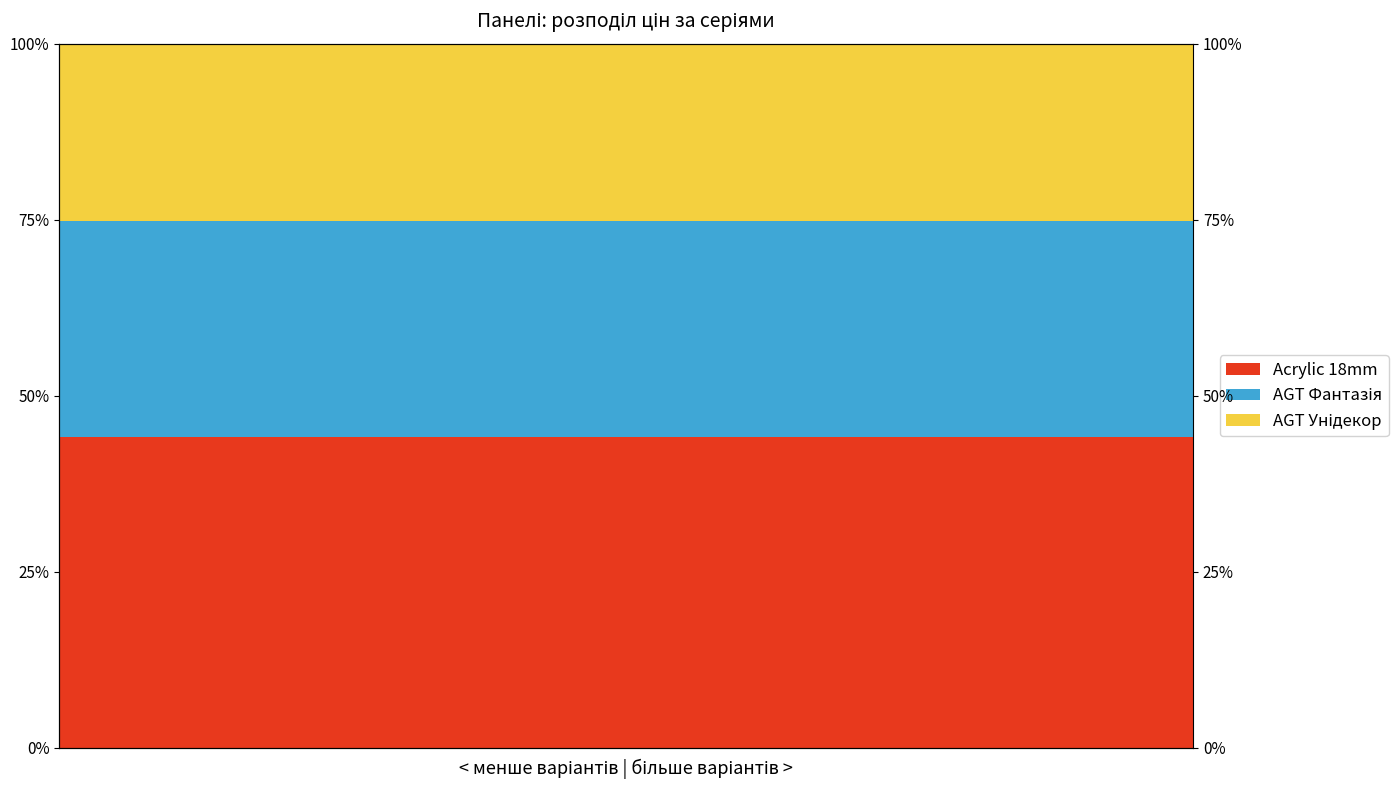

What is the average value of the AGT Фантазія series?

30.7